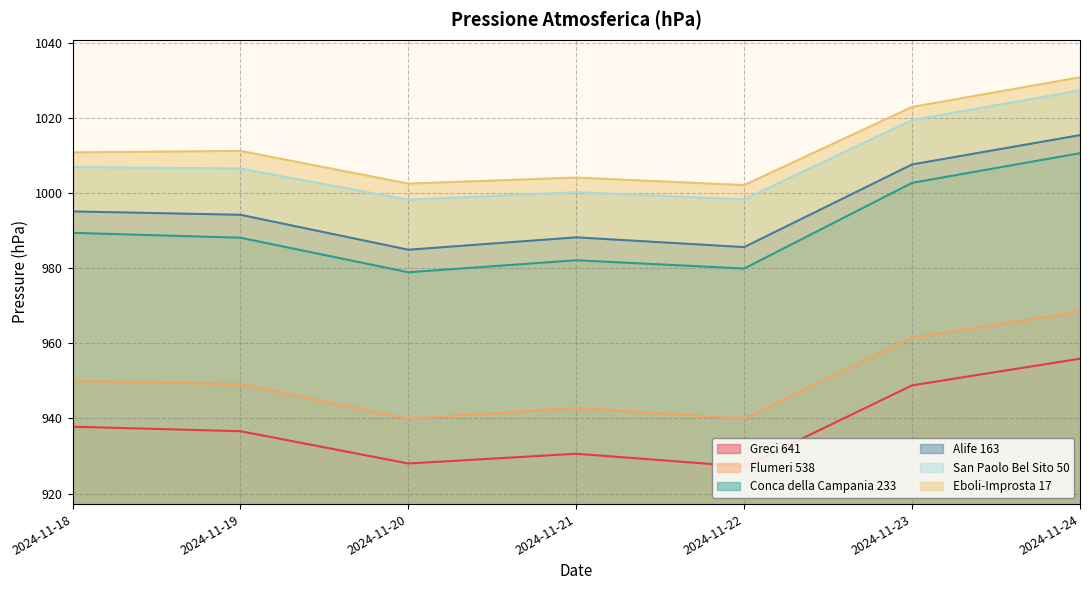

Where does the San Paolo Bel Sito 50 series first go above 1006?

2024-11-18